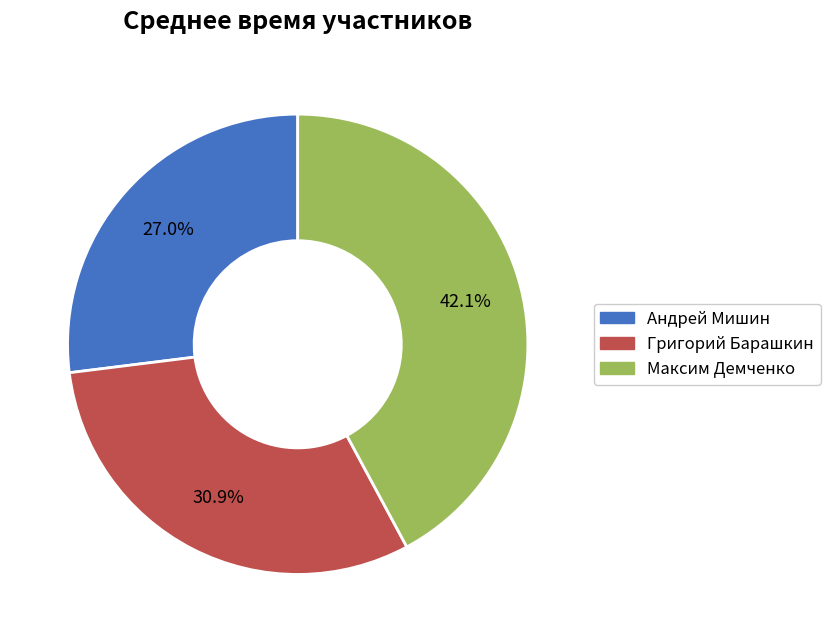

To the nearest percent, what percentage of the pie is Андрей Мишин?

27%